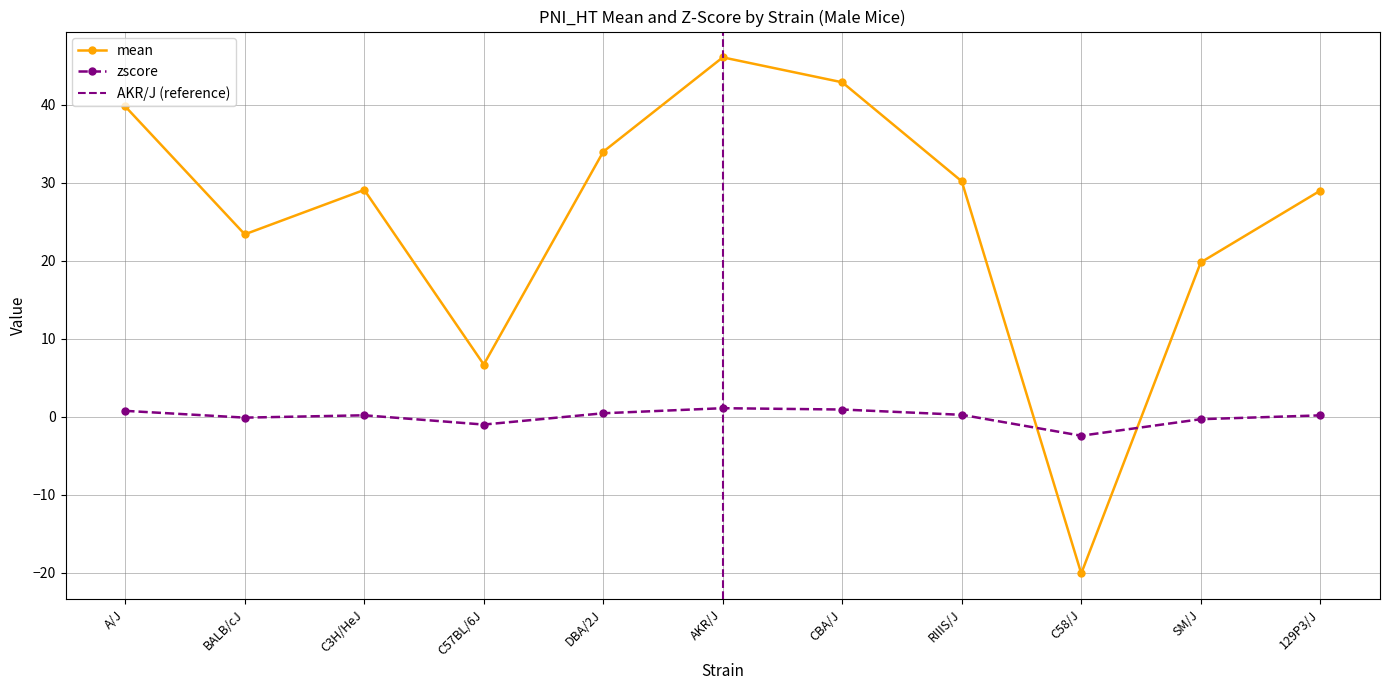

What is the difference between the maximum and minimum values in the mean series?

66.2